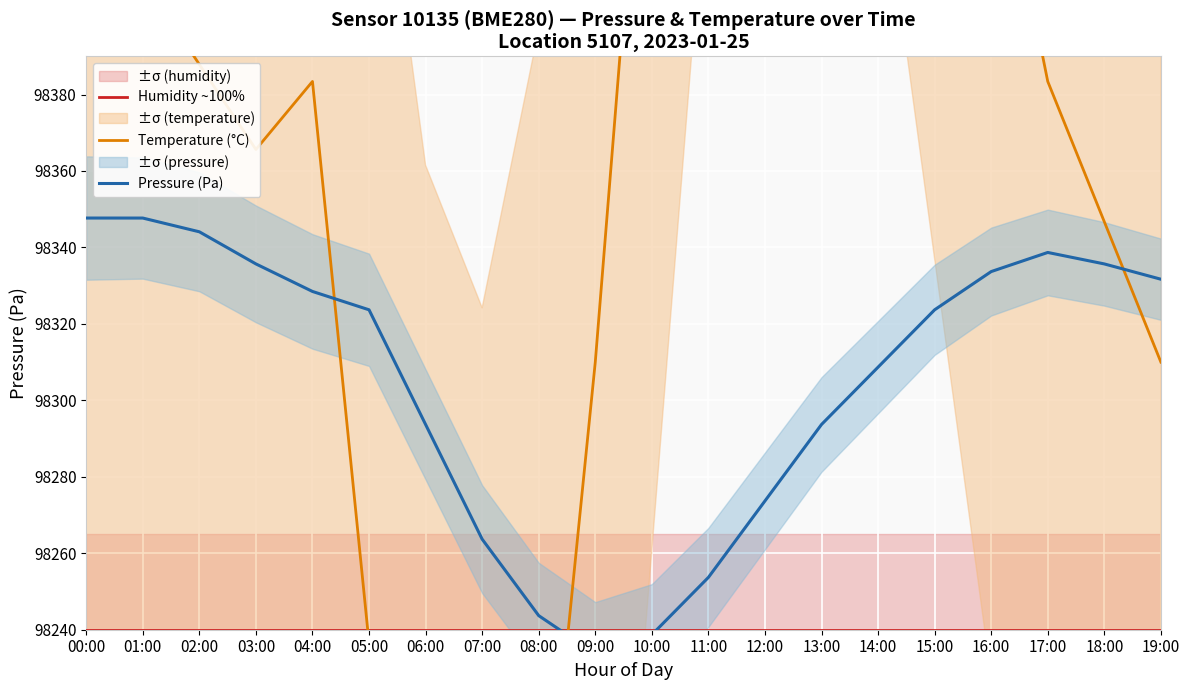

What is the total value across all series at 02:00?

294972.0